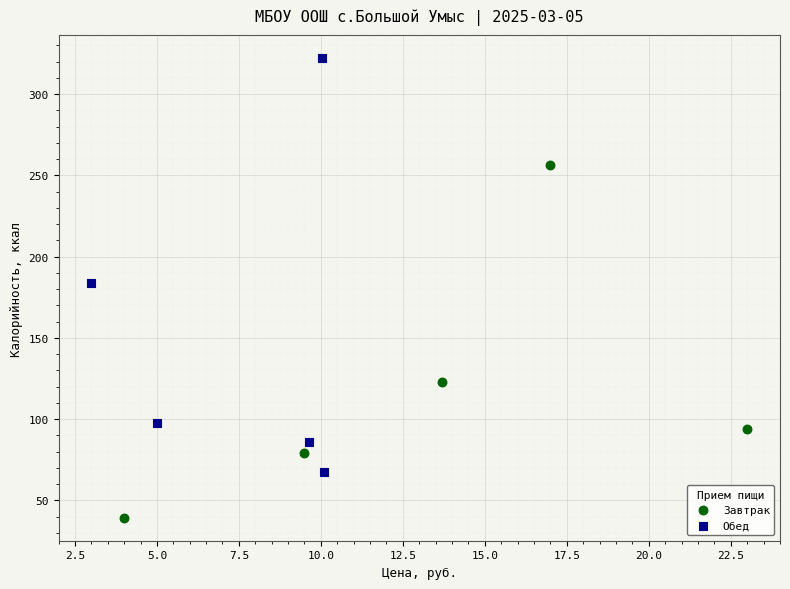

Which series contains the highest Y value?

Обед